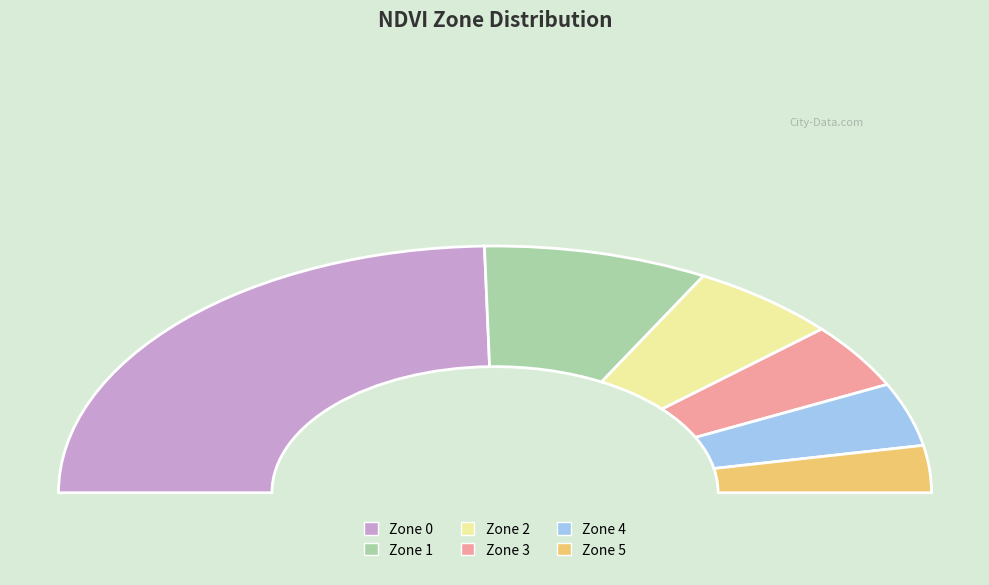

To the nearest percent, what is the difference between the largest and smallest slice percentages?

43%